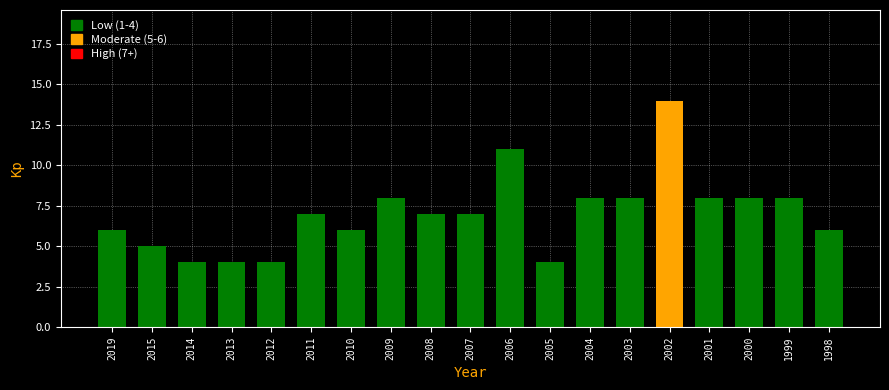

Reading left to right, transcribe all the data shown in this chart.

6	5	4	4	4	7	6	8	7	7	11	4	8	8	14	8	8	8	6